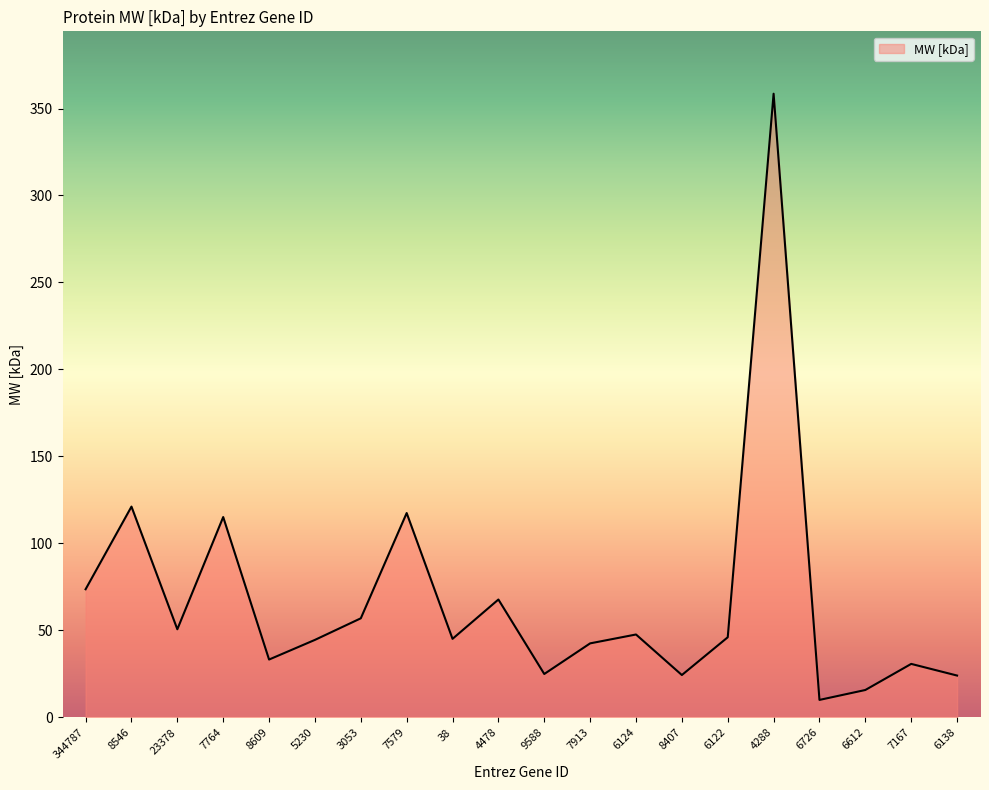

What position from the left is 3053?

7